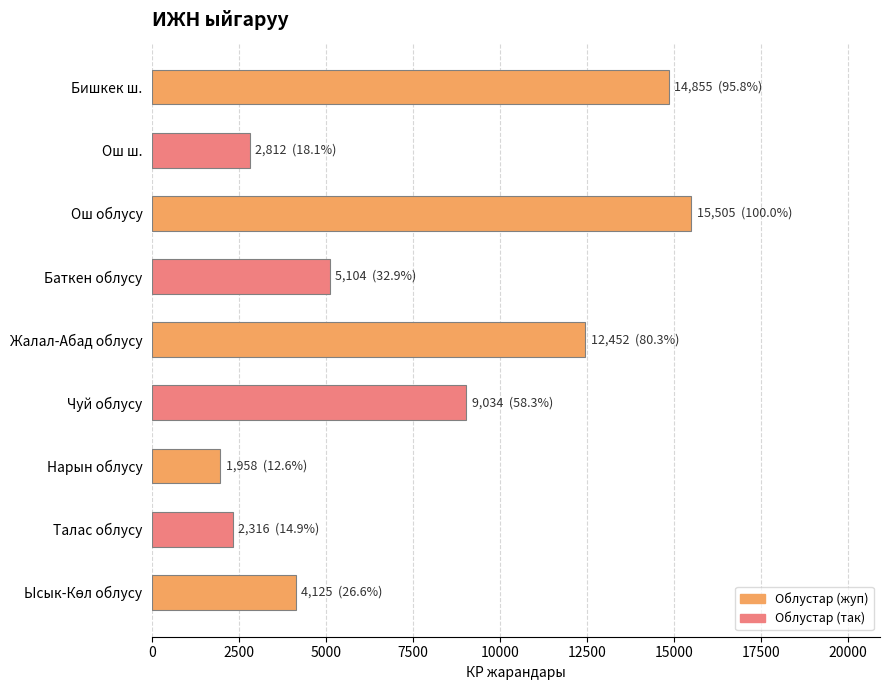

What is the label of the 3rd bar from the top?

Ош облусу